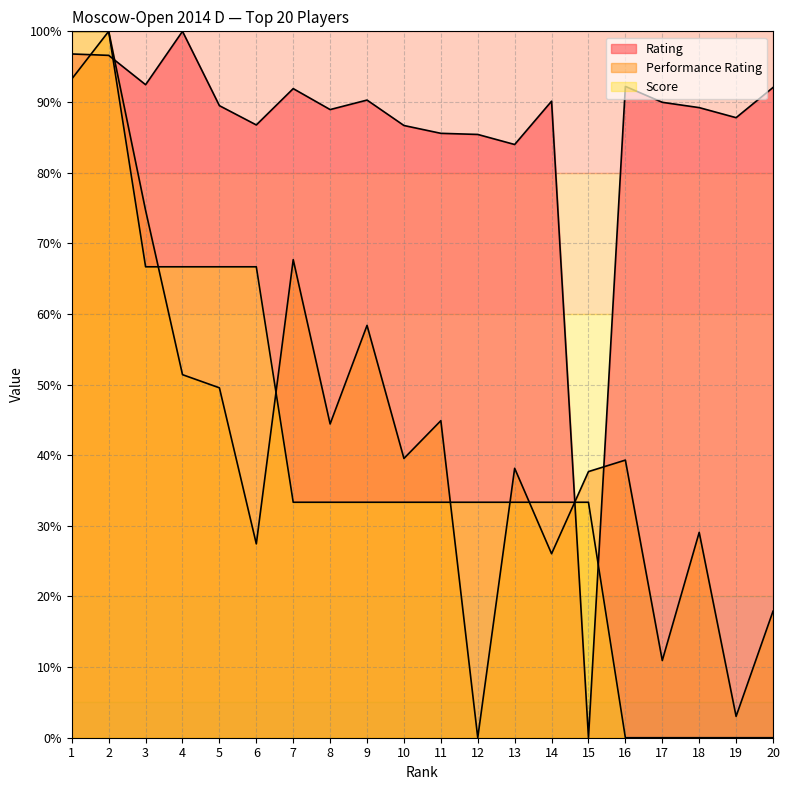

After their last crossing, which series has the higher values: Rating or Score?

Rating